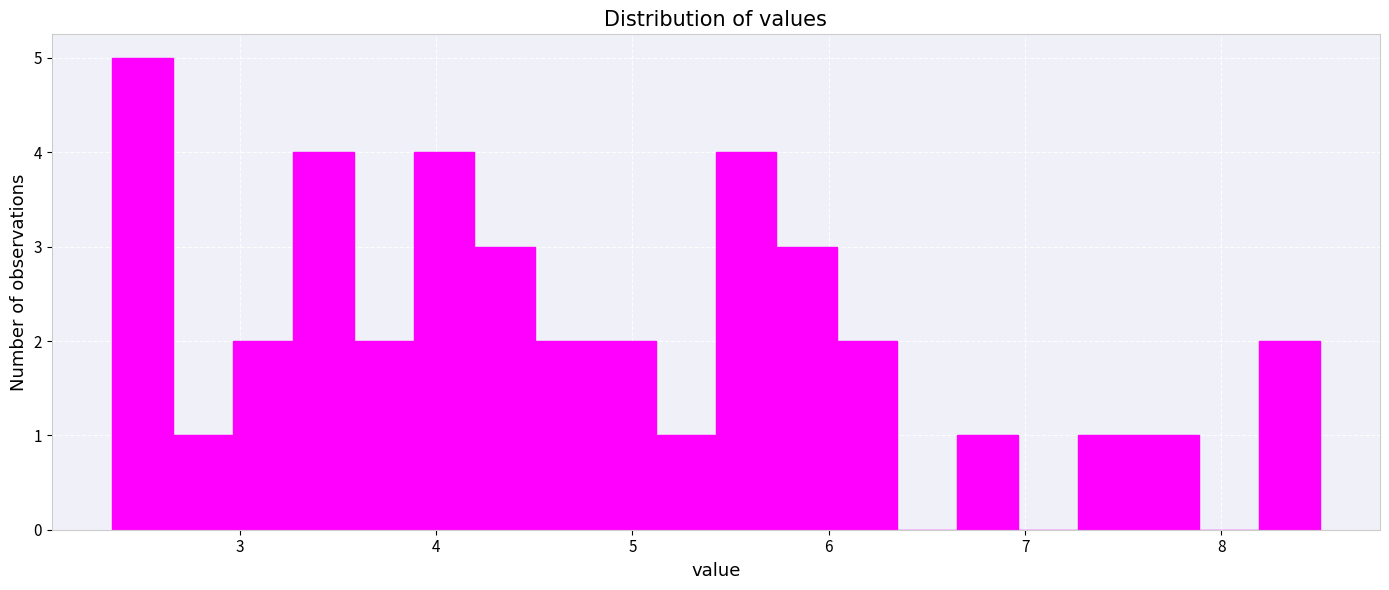

Around what value on the x-axis is the tallest bar? Give the approximate position of its centre, as read against the axis.

2.5